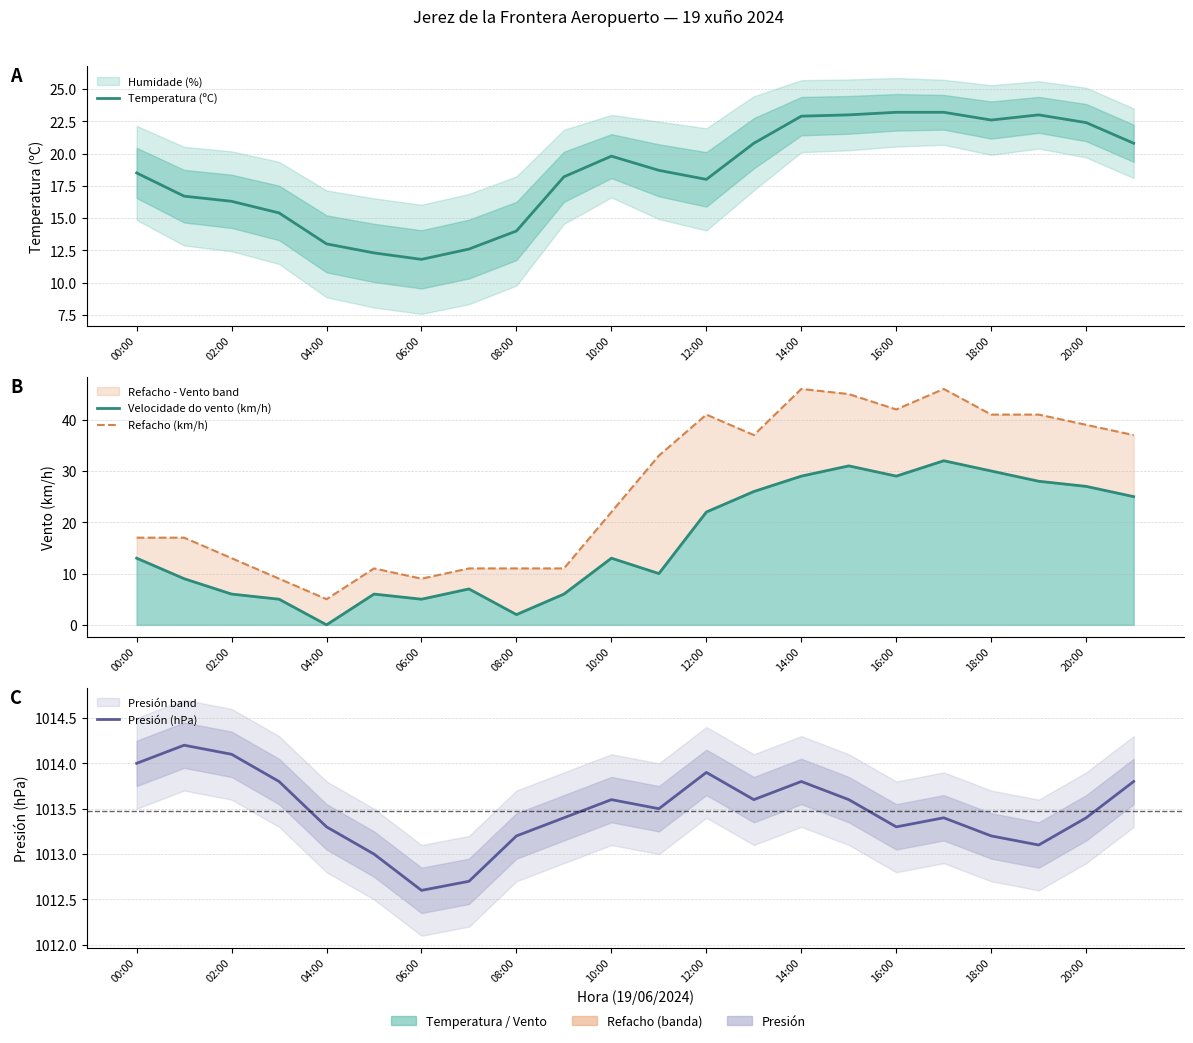

True or false: Presión (hPa) and Refacho (km/h) intersect in this chart.

False